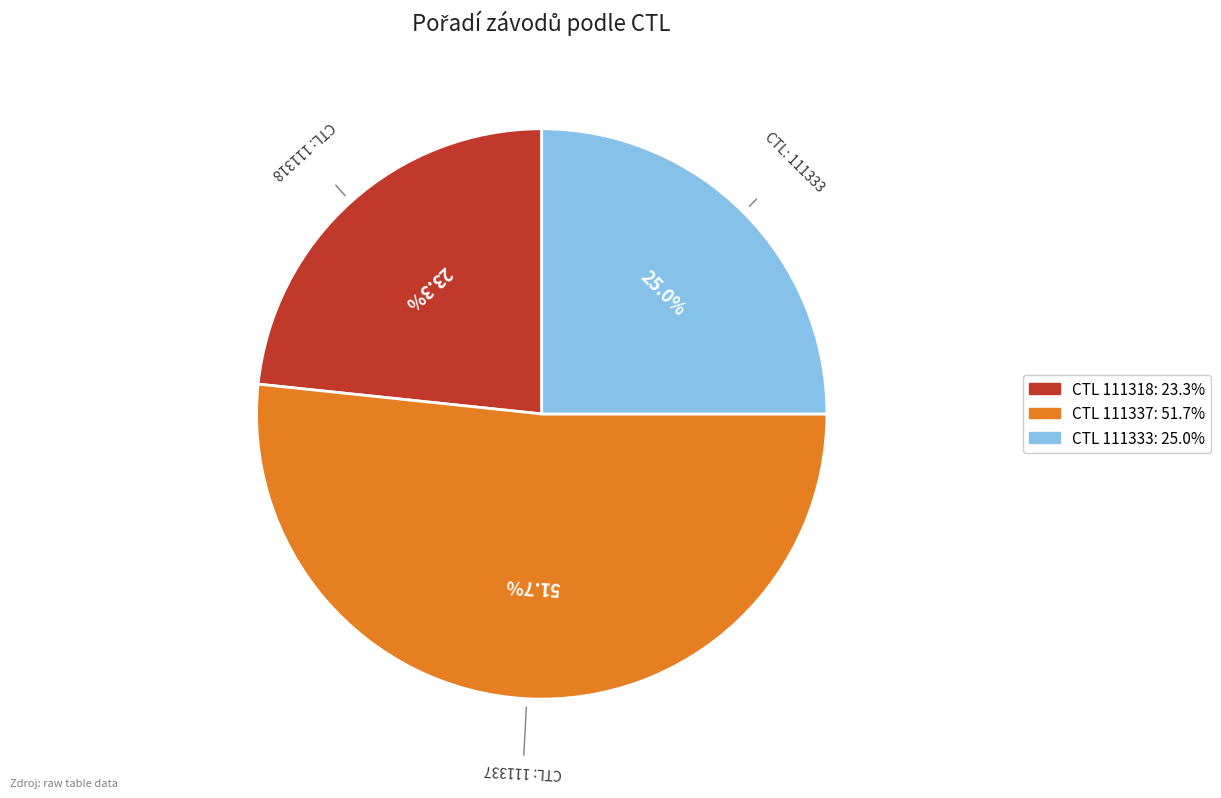

Does any single category account for the majority?

Yes